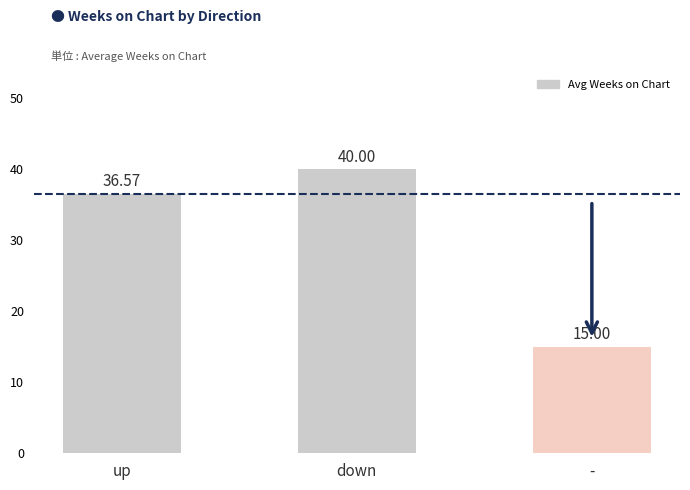

At which category does the chart reach its minimum across all series?

-